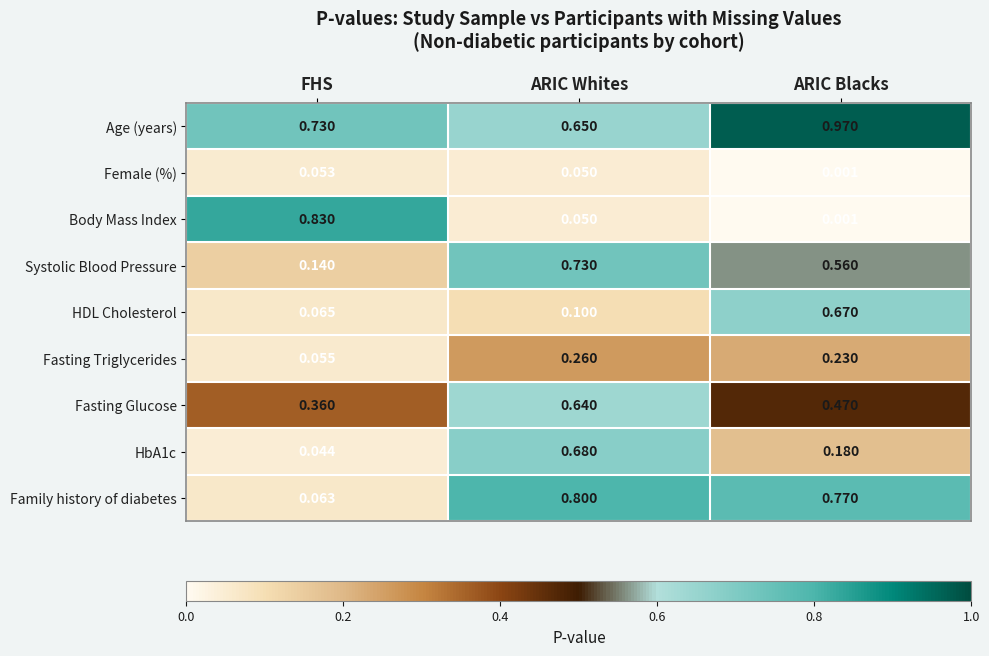

At which category does the chart reach its minimum across all series?

ARIC Blacks